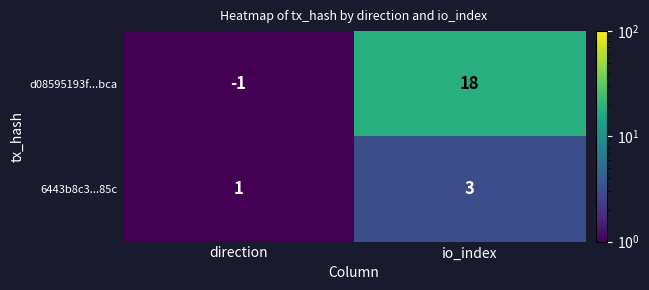

How many categories are shown in the chart?

2